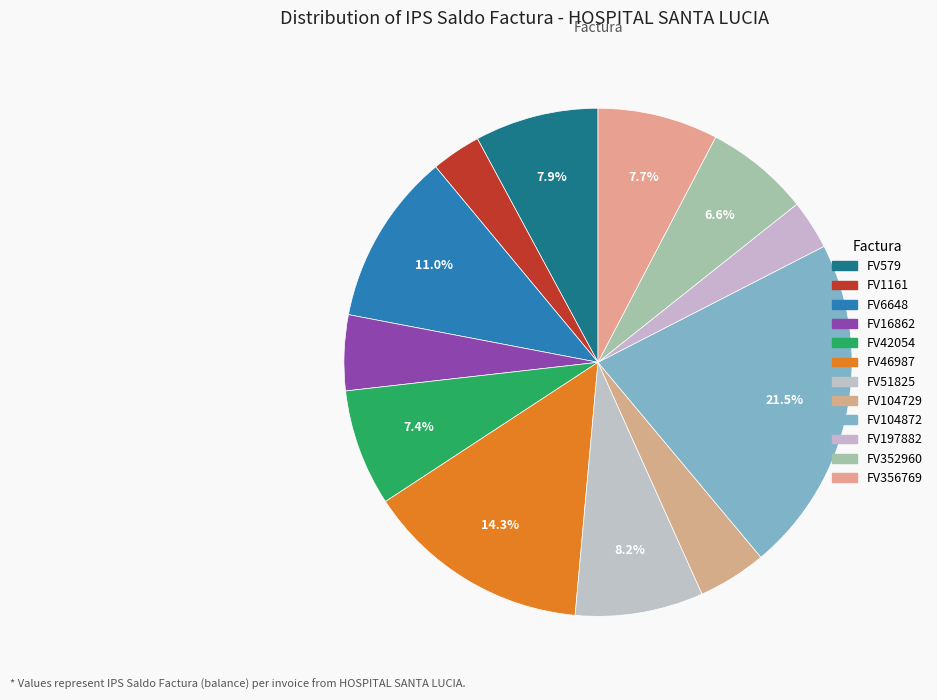

Count the number of slices in the pie.

12